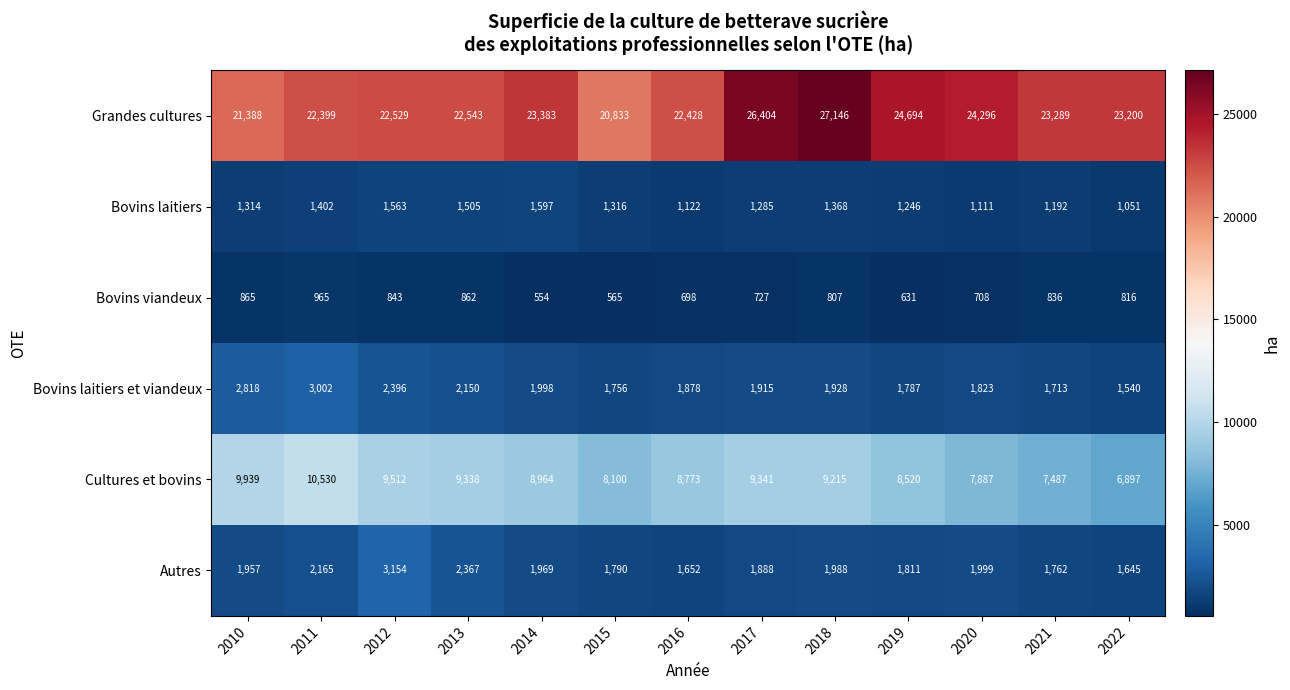

List the series in order of their peak value, highest first.

Grandes cultures, Cultures et bovins, Autres, Bovins laitiers et viandeux, Bovins laitiers, Bovins viandeux